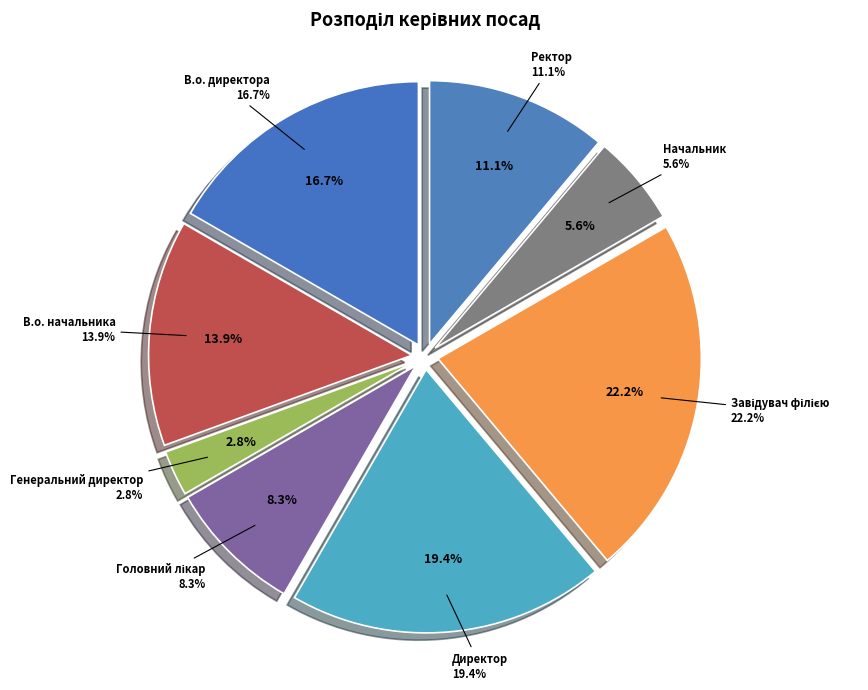

Which slice is the largest?

Завідувач філією